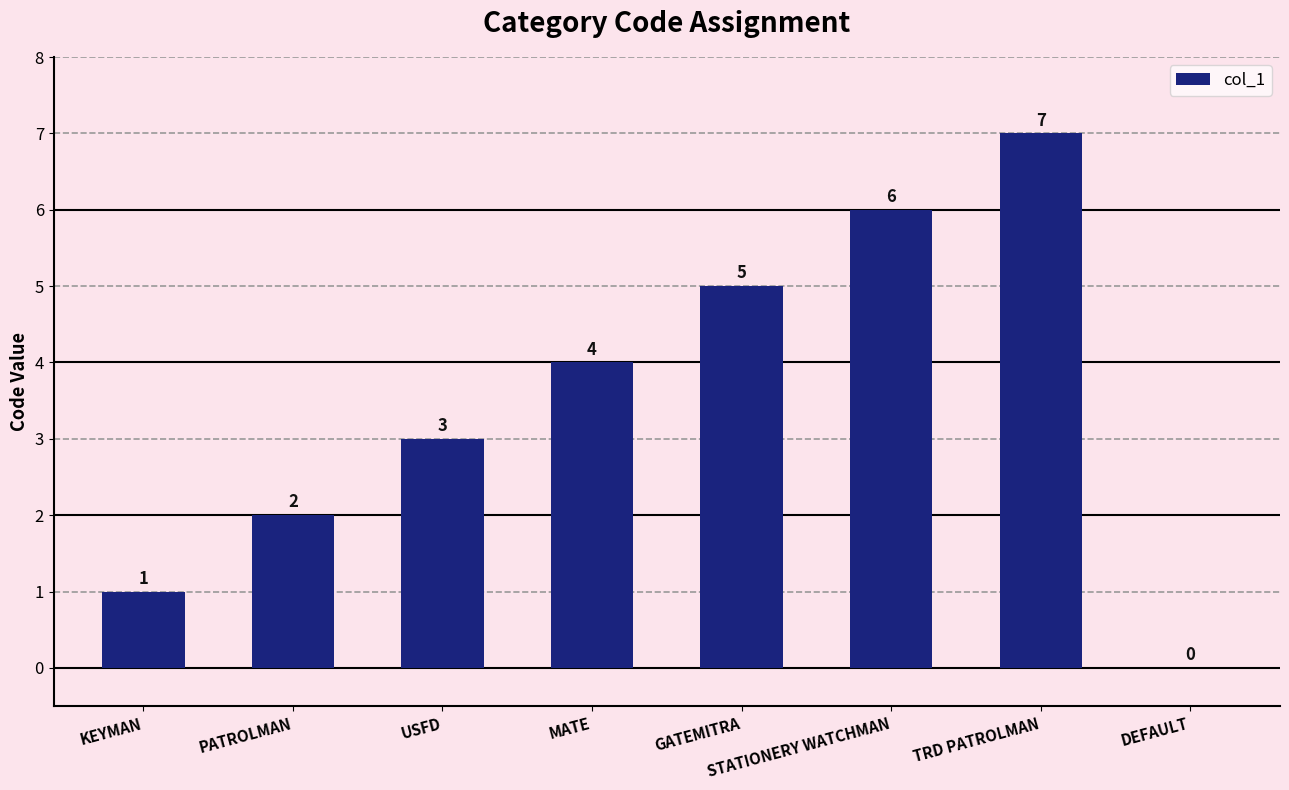

Which has a higher value, STATIONERY WATCHMAN or KEYMAN?

STATIONERY WATCHMAN